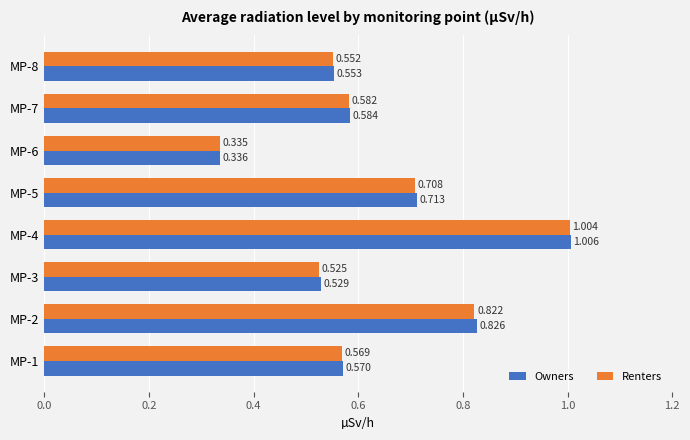

Which series has the largest range (max minus min)?

Owners